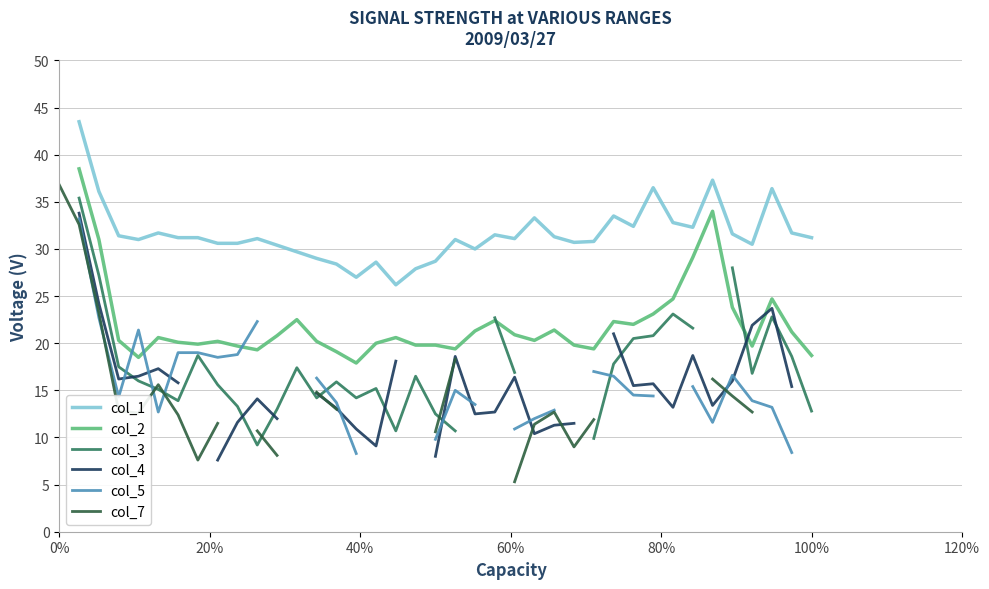

Is the value of col_1 at 8 greater than the value of col_2 at 23?

Yes